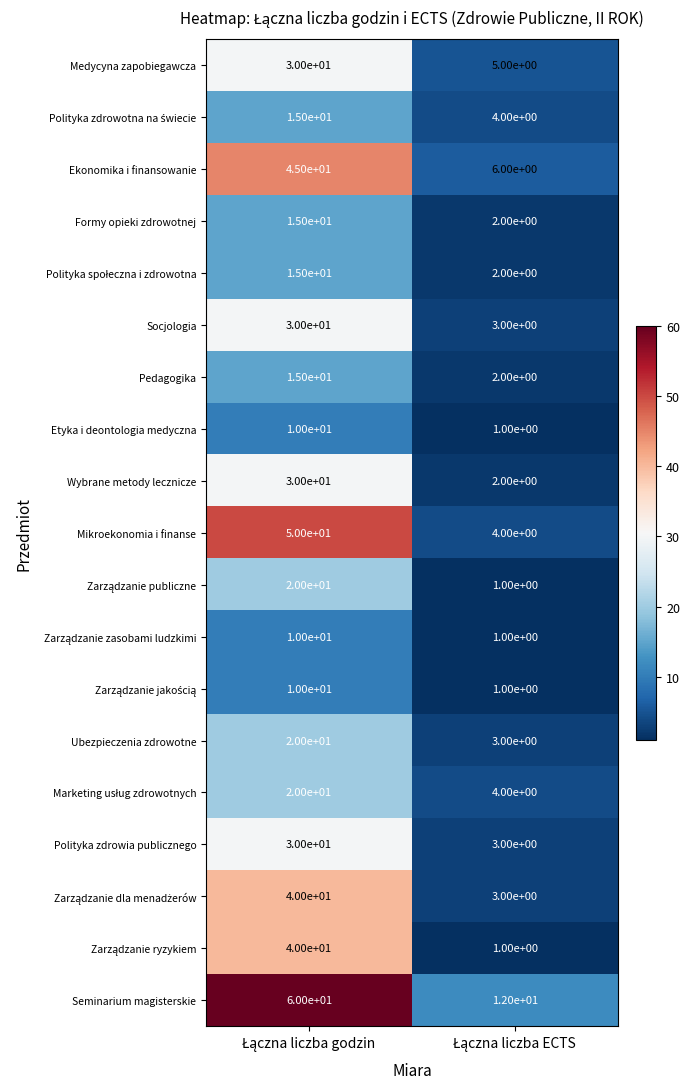

What is the maximum value for Ubezpieczenia zdrowotne?

20